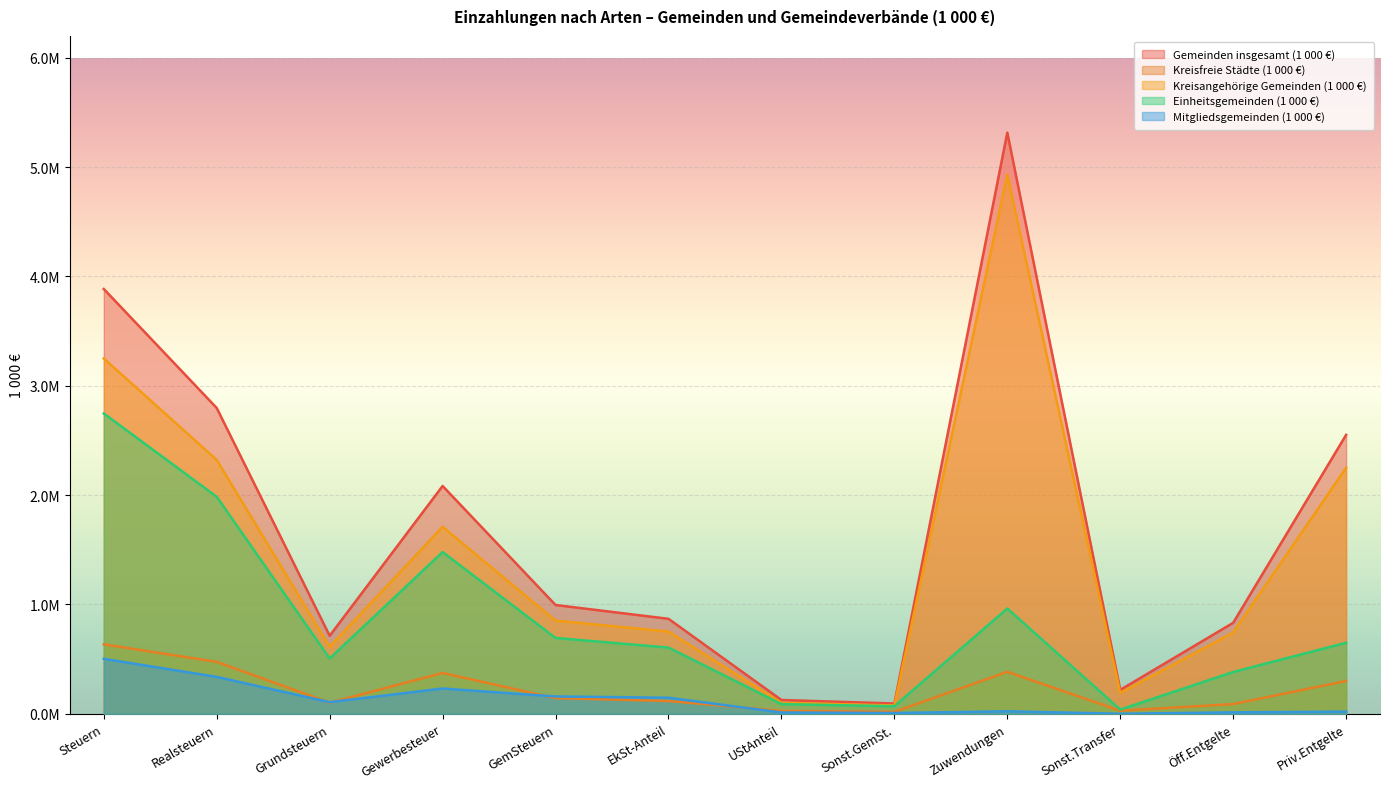

Which series has the widest spread of values?

Gemeinden insgesamt (1 000 €)